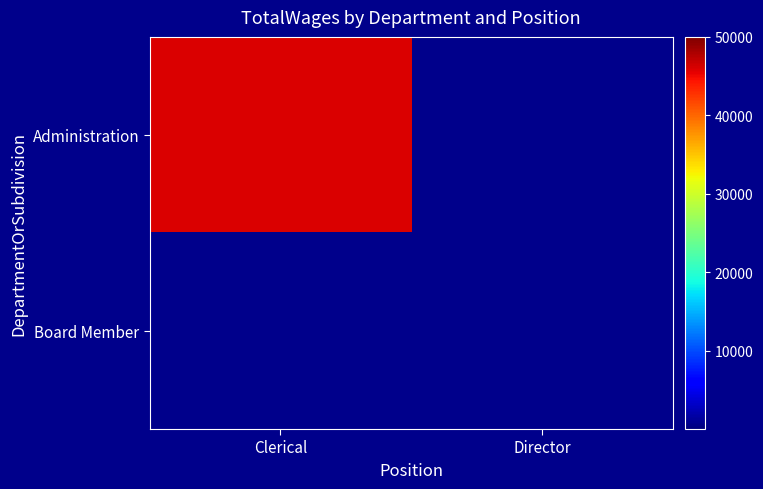

Which series has the largest total across all categories?

Administration